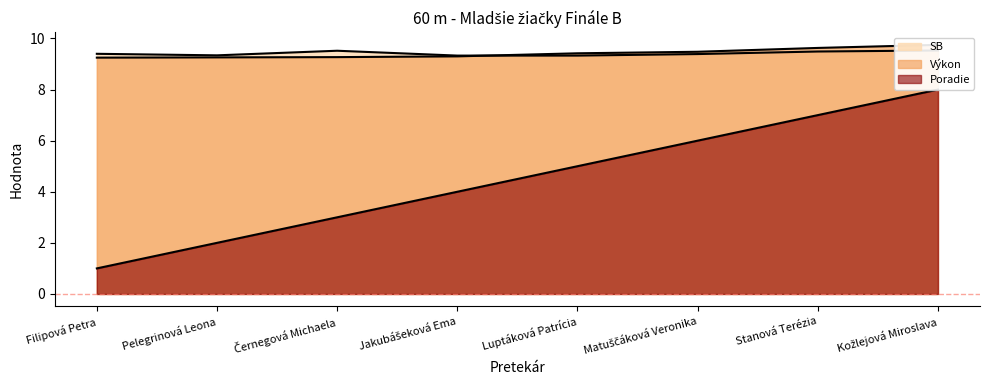

Rank the categories by Poradie value from highest to lowest.

Kožlejová Miroslava, Stanová Terézia, Matuščáková Veronika, Luptáková Patrícia, Jakubášeková Ema, Černegová Michaela, Pelegrinová Leona, Filipová Petra